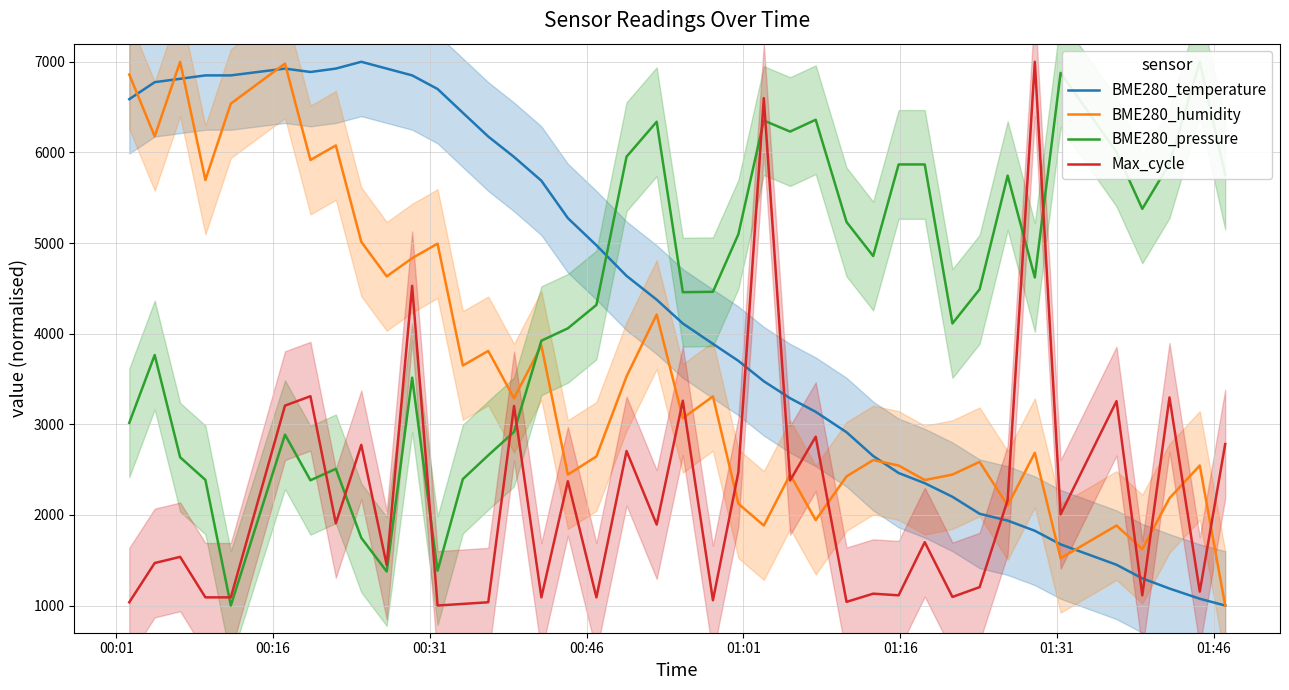

What are all the series names shown in the legend?

BME280_temperature, BME280_humidity, BME280_pressure, Max_cycle